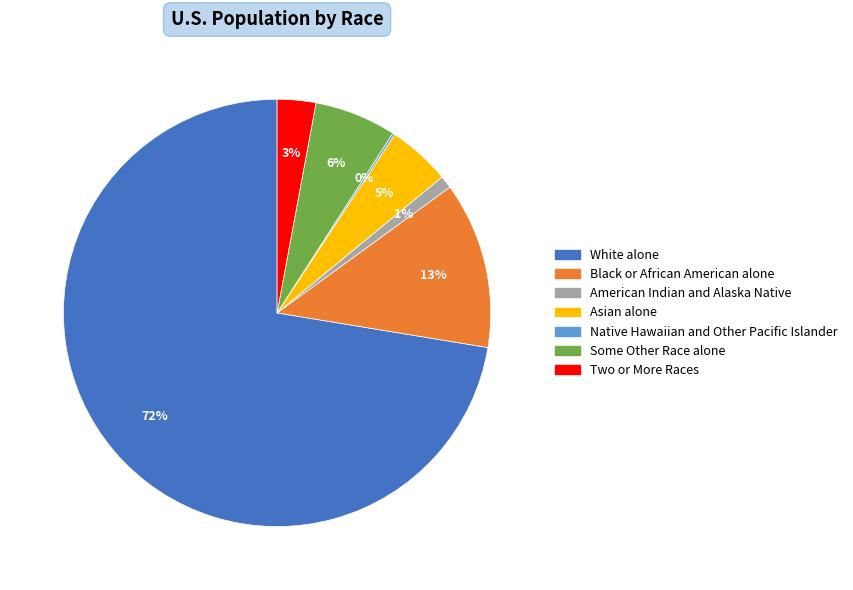

Is it true that Black or African American alone is 5% of the pie?

False